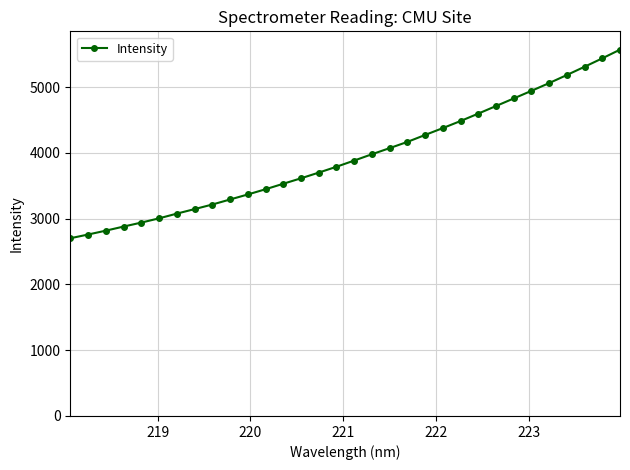

What is the value of the 19th point from the left?

4071.1